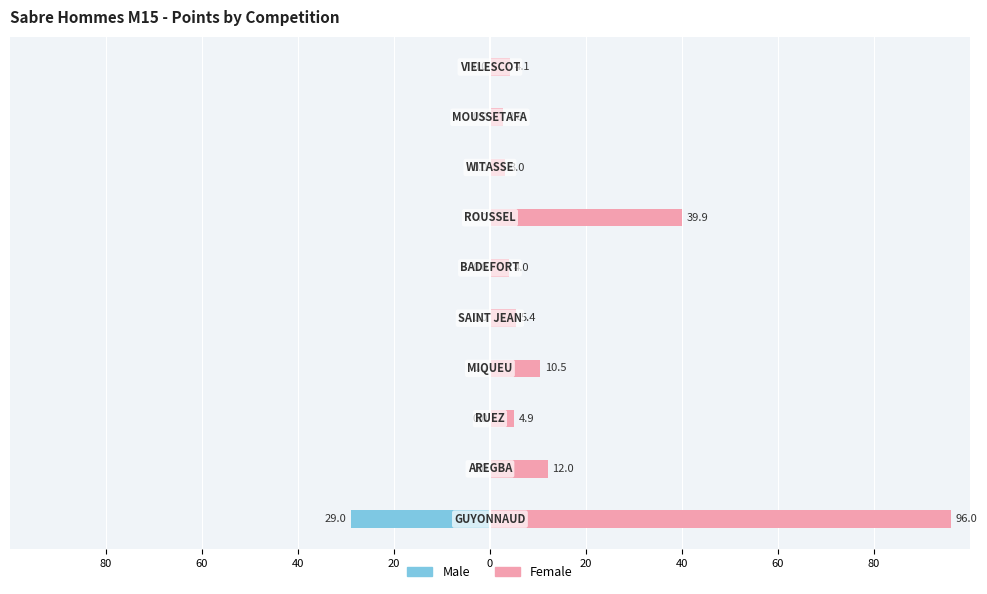

What are all the series names shown in the legend?

Male, Female